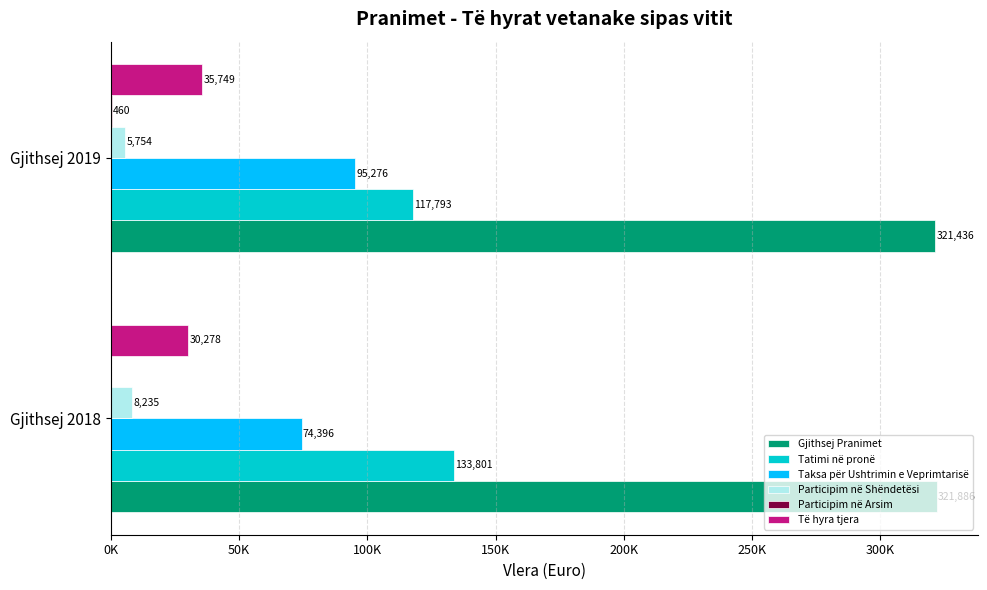

Which category has the highest value across all series?

Gjithsej 2018